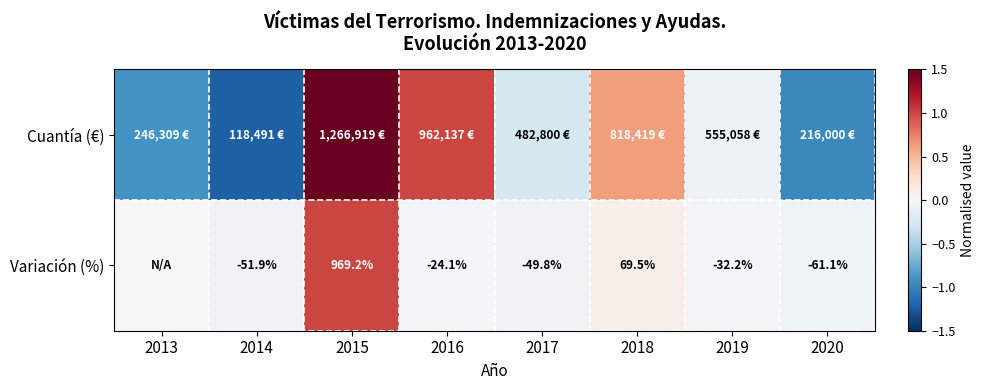

Which series has the largest range (max minus min)?

Cuantía (€)